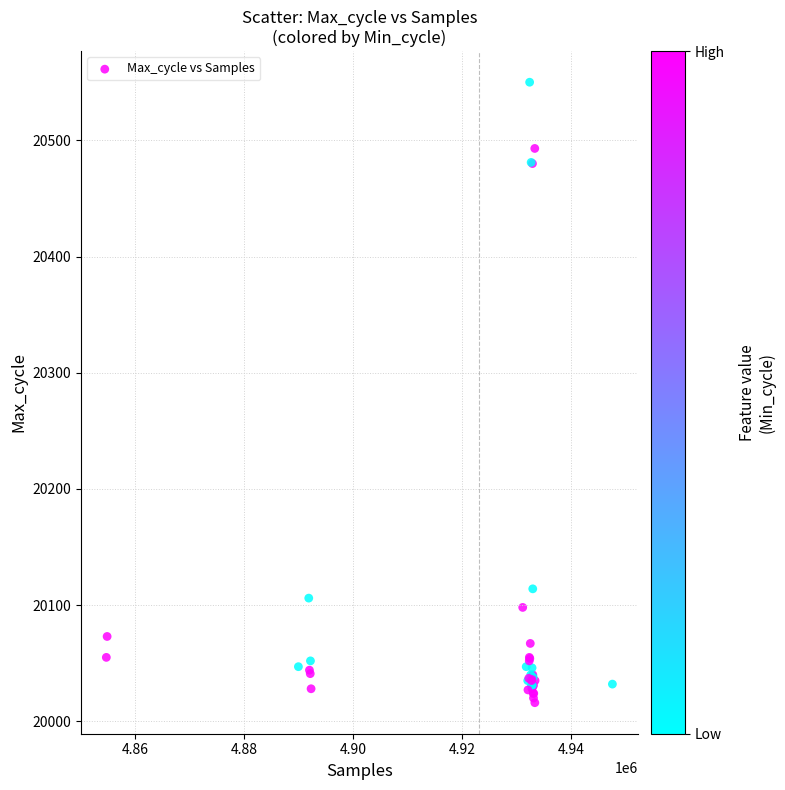

What Y value in the scatter plot is closest to 20283?

20114